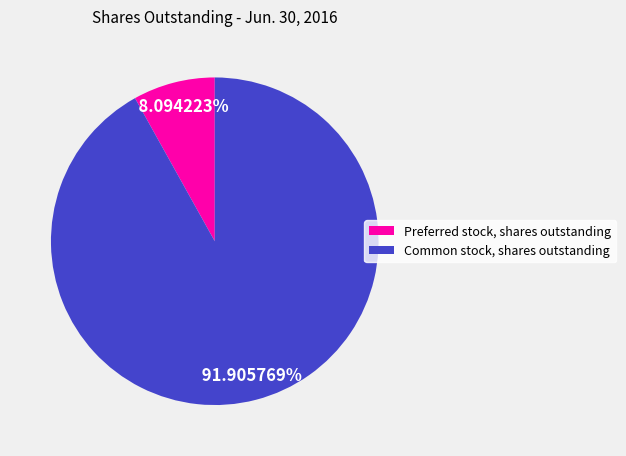

True or false: Preferred stock, shares outstanding accounts for 8% of the total.

True